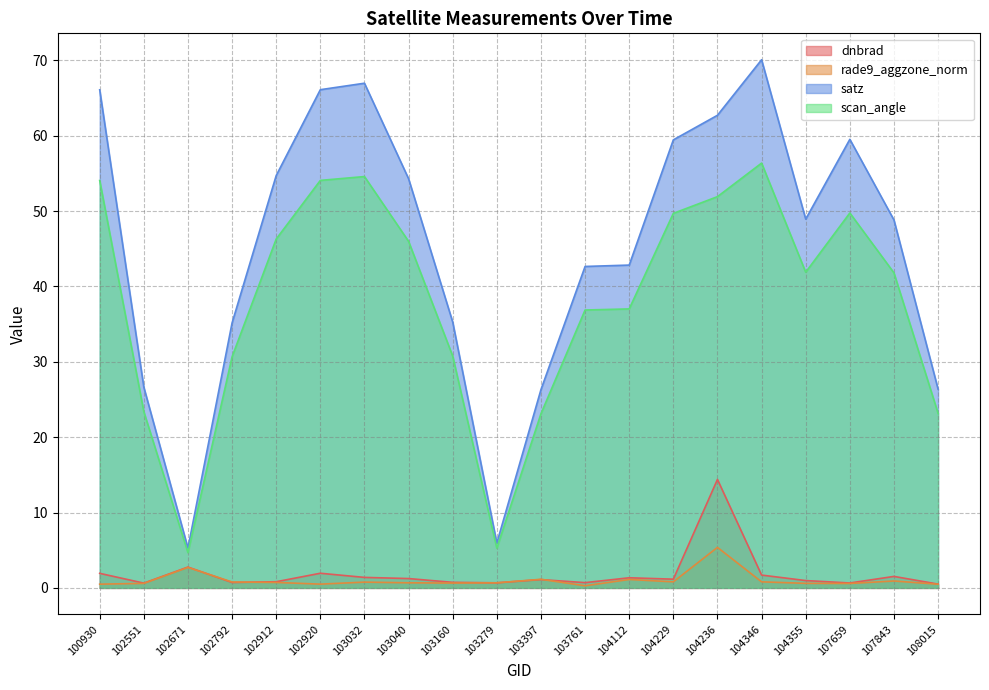

In satz, how many points are lower than both neighbors (excluding endpoints)?

3